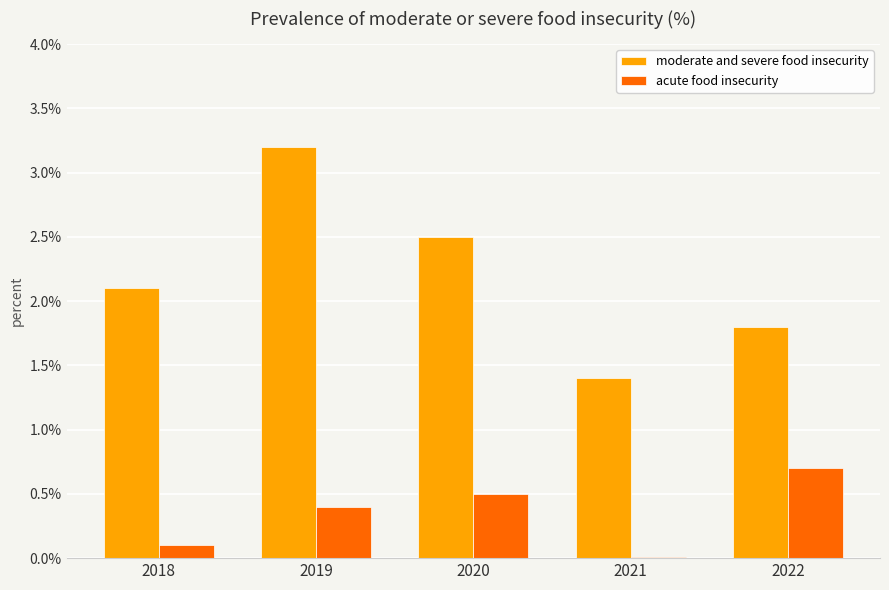

At which category is the sum across all series the highest?

2019